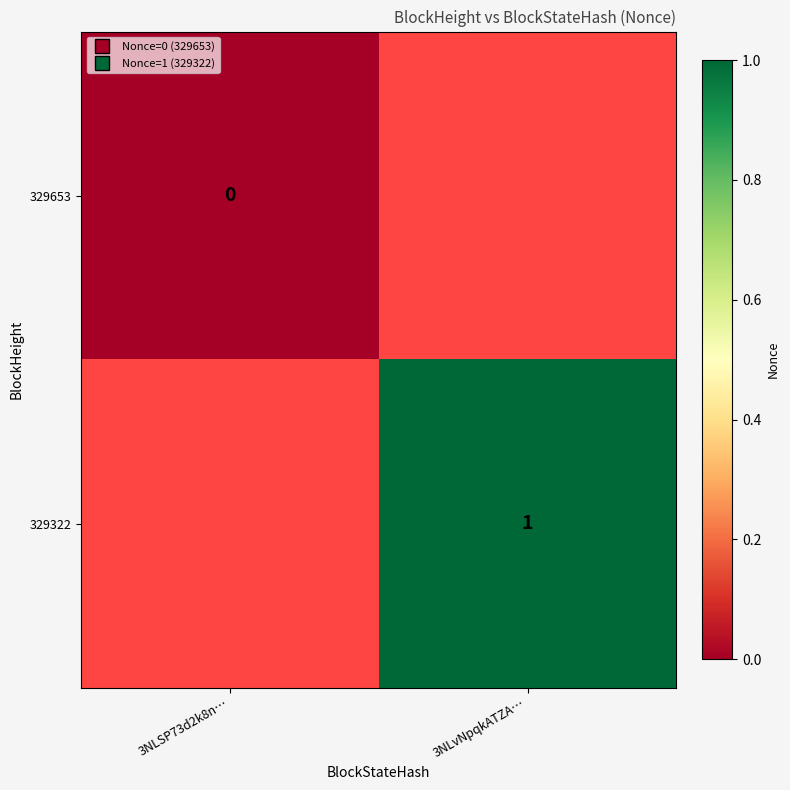

The 329322 series shows 1 at 3NLvNpqkATZA…. True or false?

True